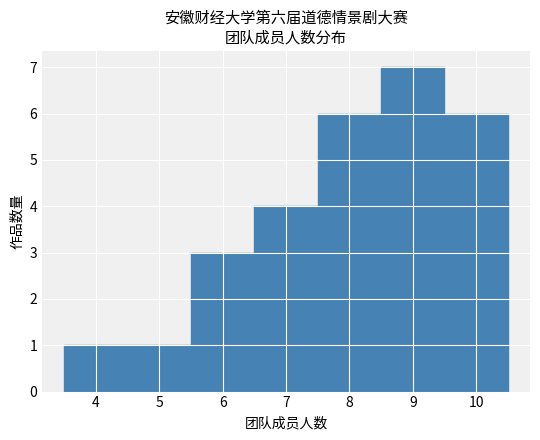

Which range on the x-axis has the tallest bar?

8.5 to 9.5